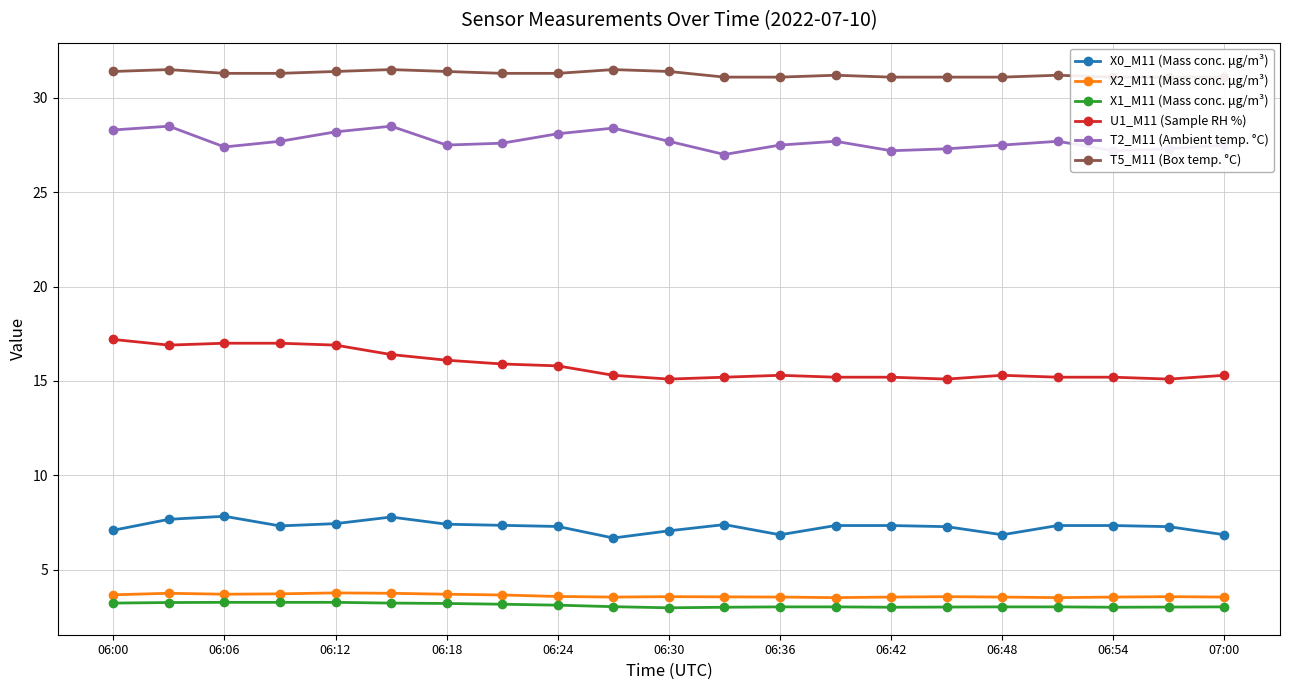

True or false: T2_M11 (Ambient temp. °C) and U1_M11 (Sample RH %) cross at least once.

False